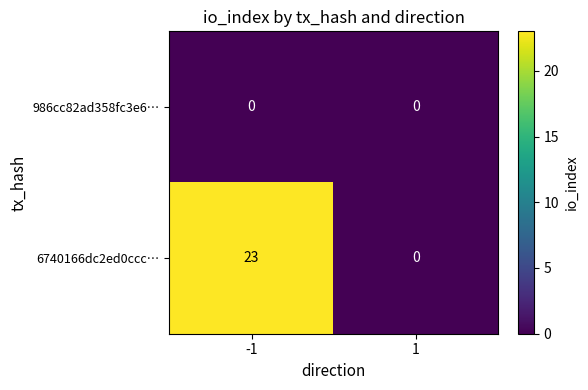

What is the difference between the highest and lowest values at -1?

23